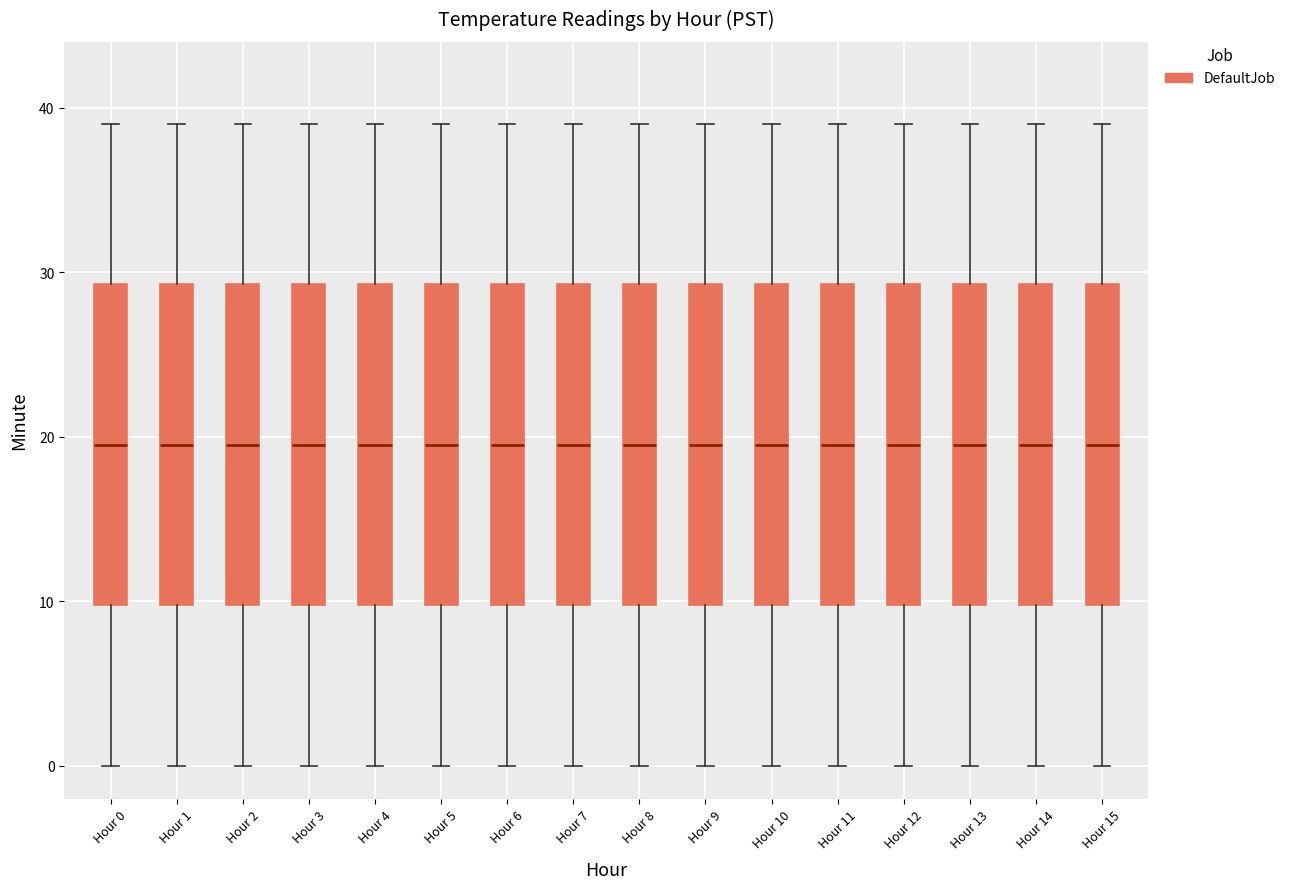

Where does the lower whisker of the box for Hour 14 end on the y-axis? The values are not printed on the chart, so give them approximately, as read against the axis.

0